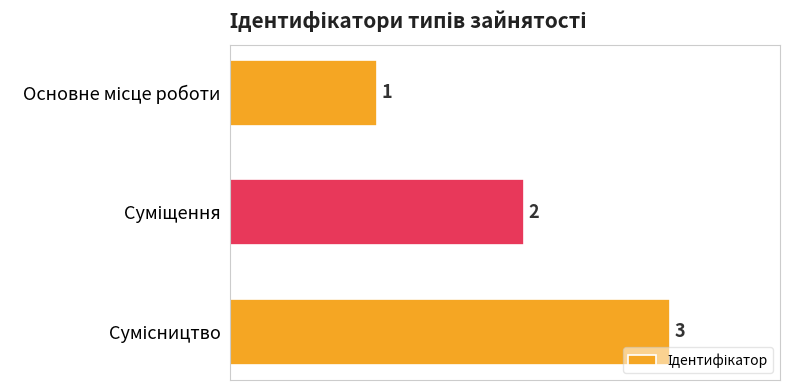

What is the value of the 3rd bar from the top?

3